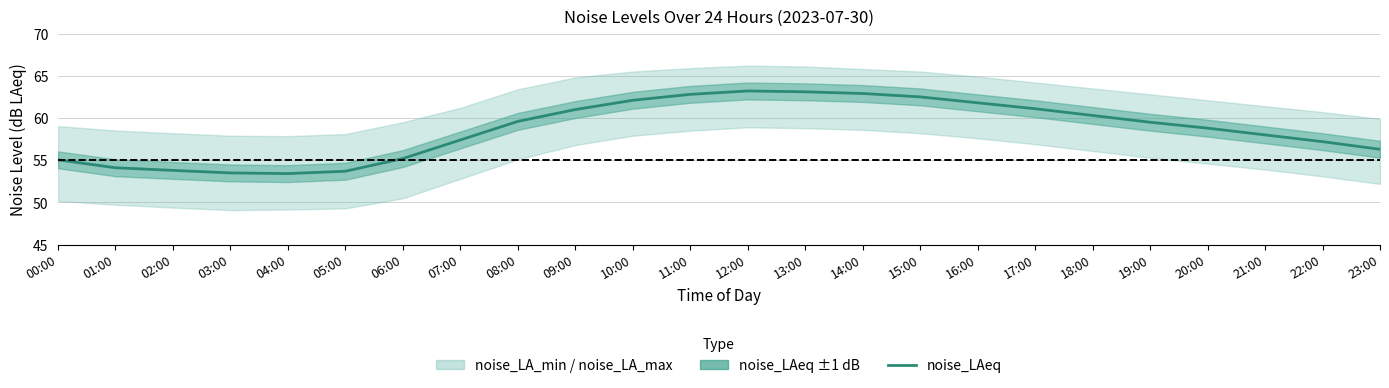

List the labels in order of value, smallest first.

04:00, 03:00, 05:00, 02:00, 01:00, 00:00, 06:00, 23:00, 22:00, 07:00, 21:00, 20:00, 19:00, 08:00, 18:00, 09:00, 17:00, 16:00, 10:00, 15:00, 11:00, 14:00, 13:00, 12:00